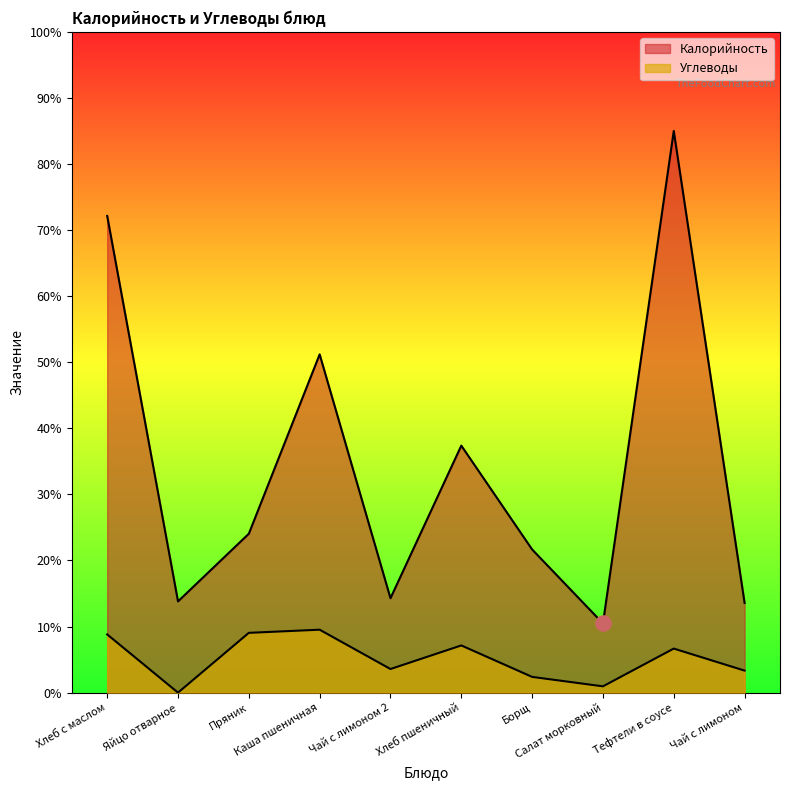

At how many categories does at least one series exceed 6?

10